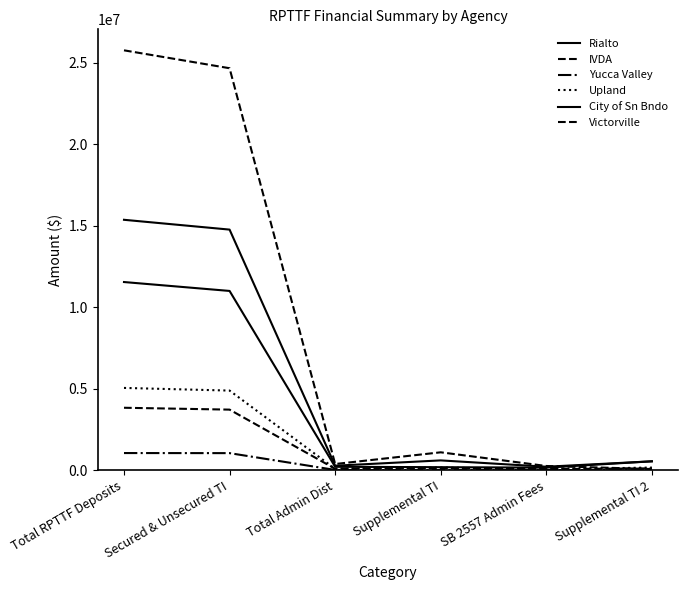

Does the chart display data point markers on the line(s)?

No